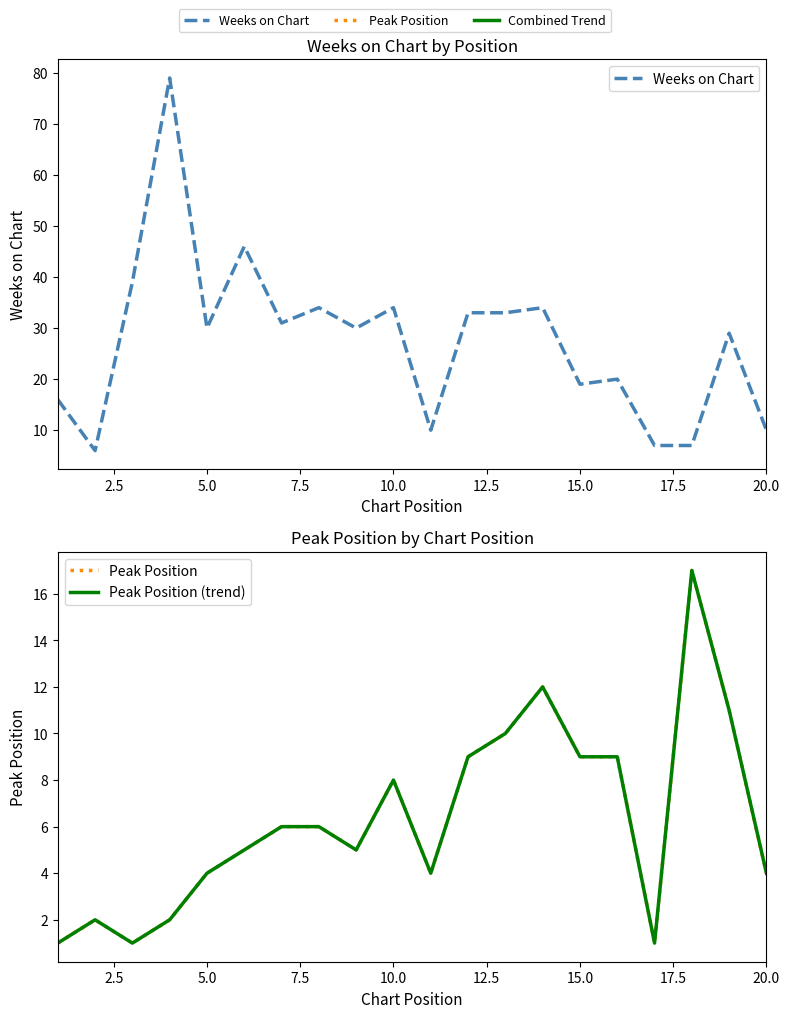

What is the difference between the second highest and second lowest values in the Peak Position (trend) series?

11